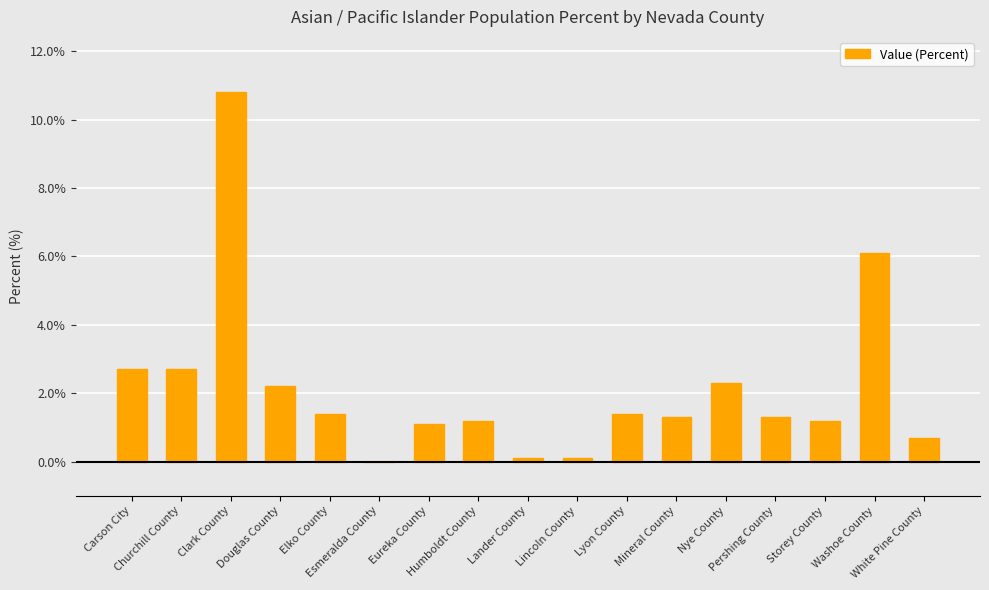

What is the sum of all values?

36.6